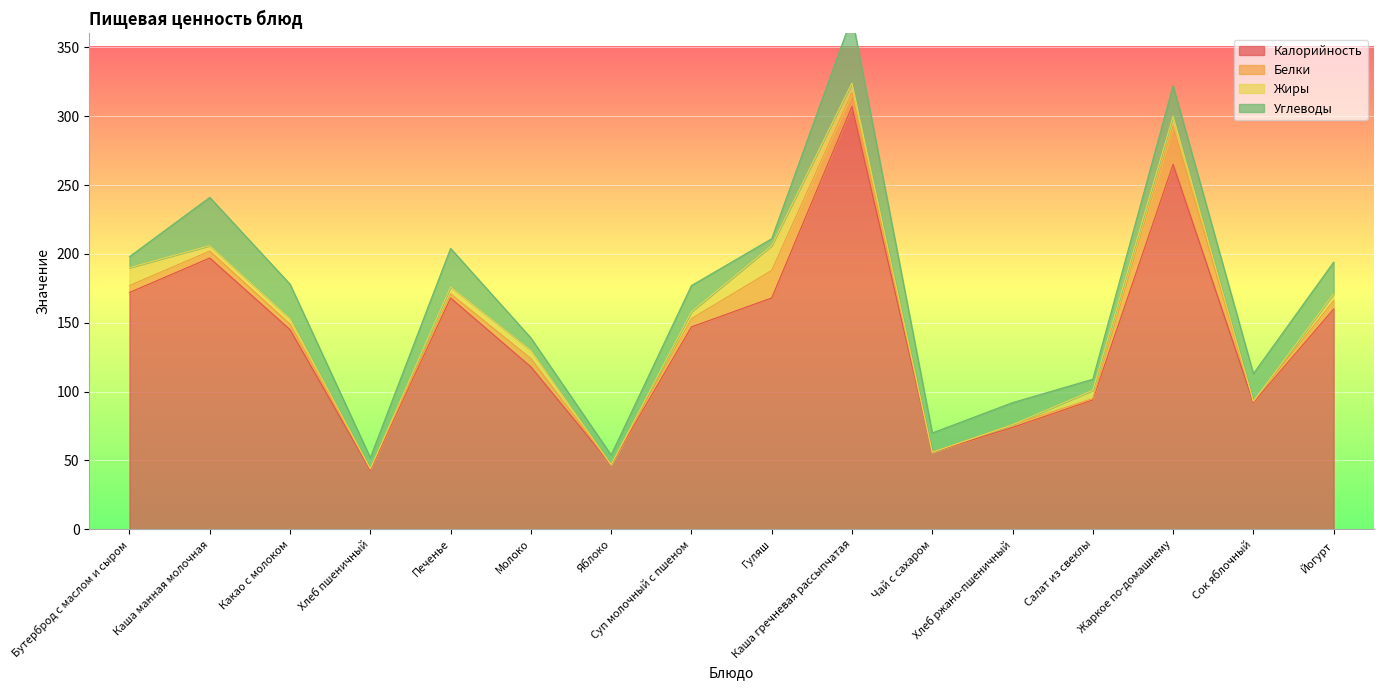

At Печенье, list the series in order from largest to smallest.

Калорийность, Углеводы, Жиры, Белки